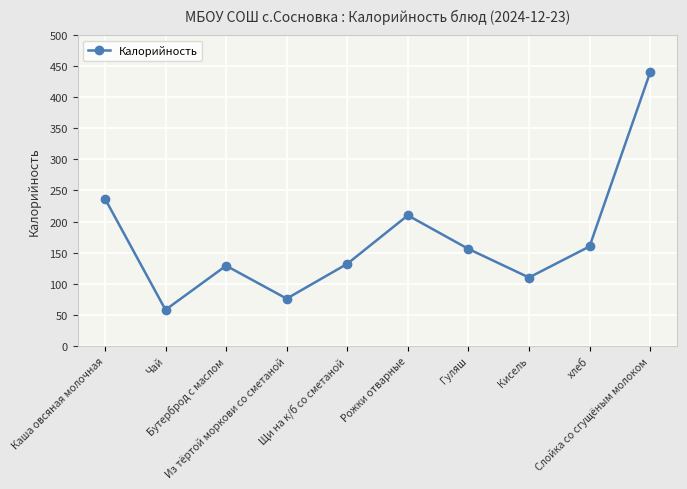

At which label does the data first exceed 156?

Каша овсяная молочная